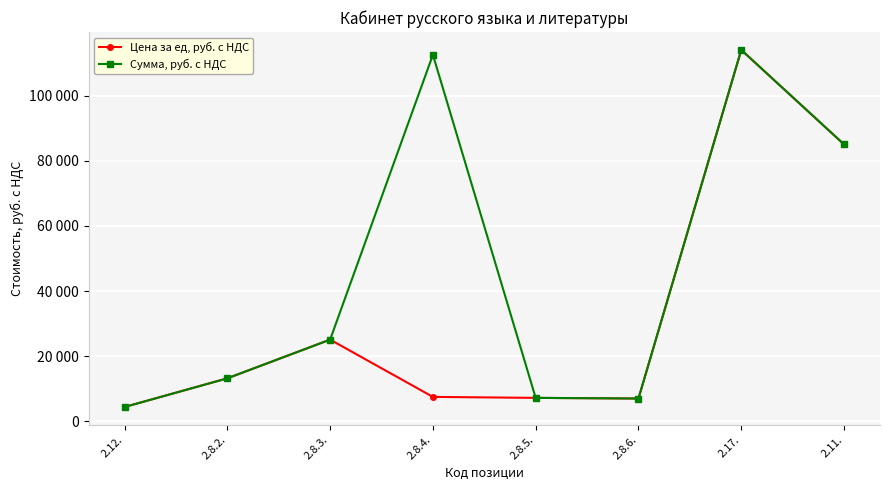

True or false: Цена за ед, руб. с НДС has a value of 12608 at 2.8.5..

False